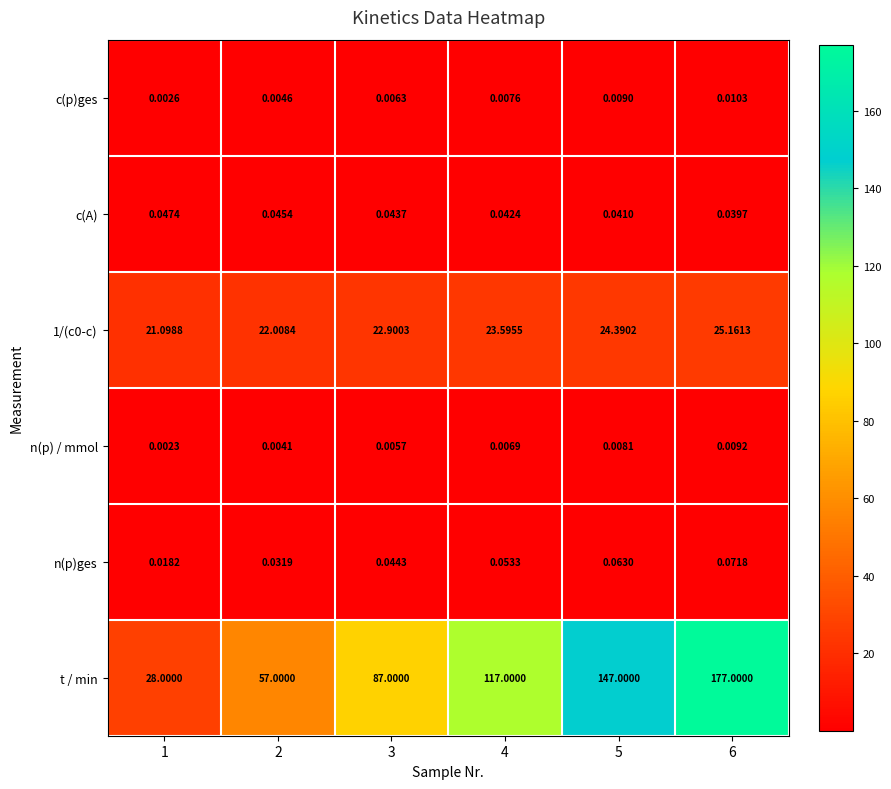

Is the value of c(p)ges at 1 greater than the value of 1/(c0-c) at 2?

No